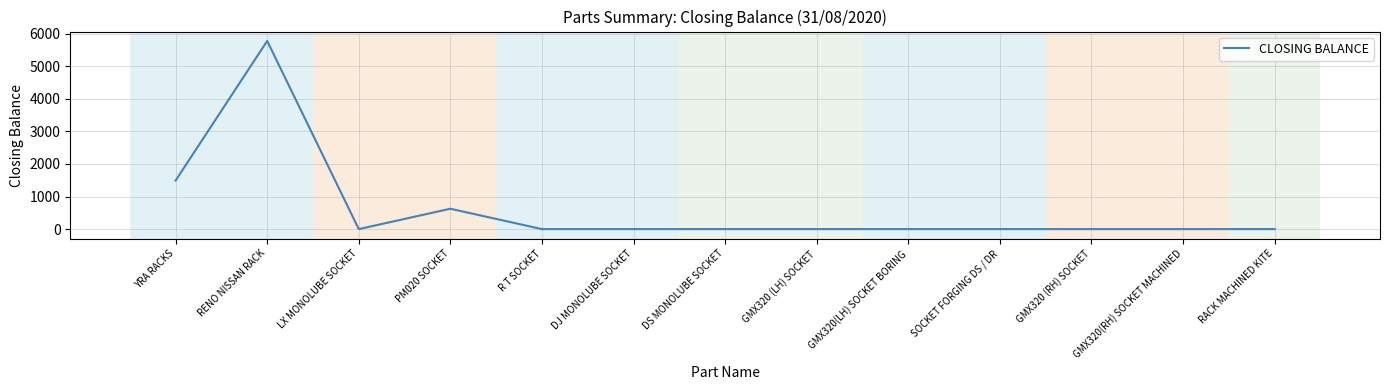

True or false: the data shows 0 at GMX320(LH) SOCKET BORING.

True